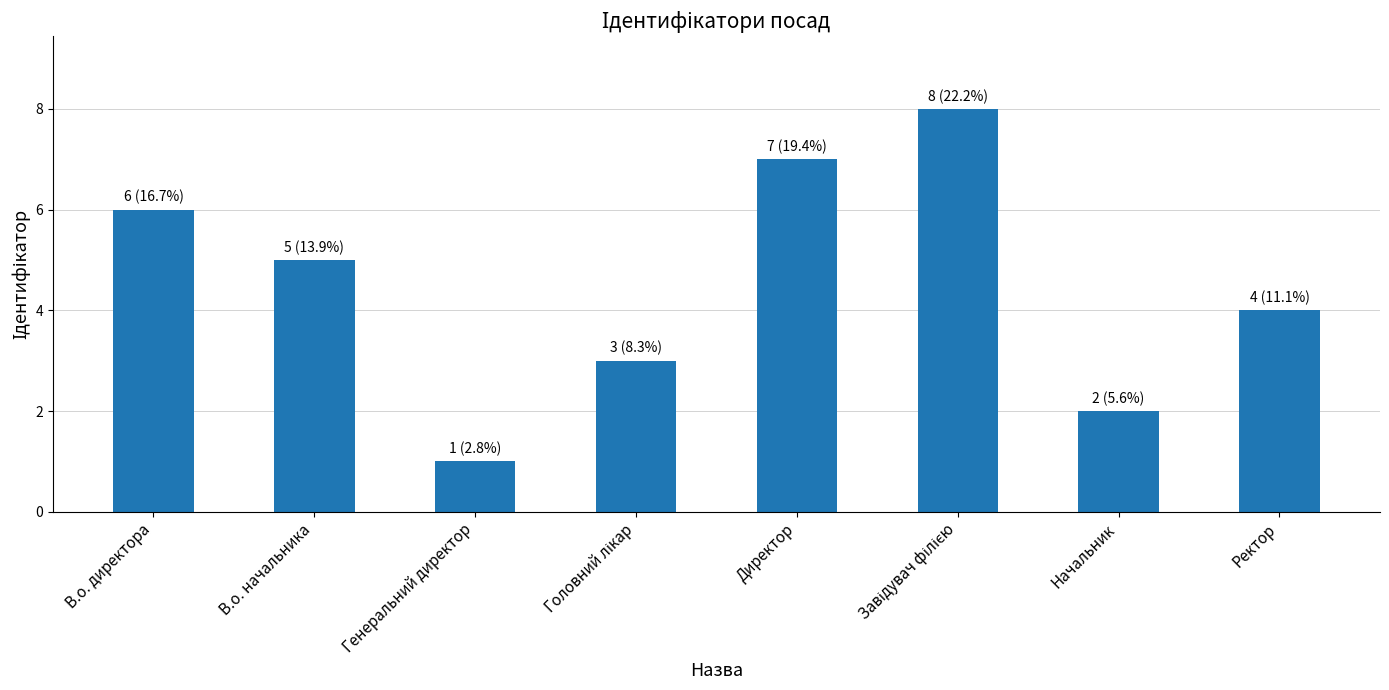

What is the sum of all values?

36